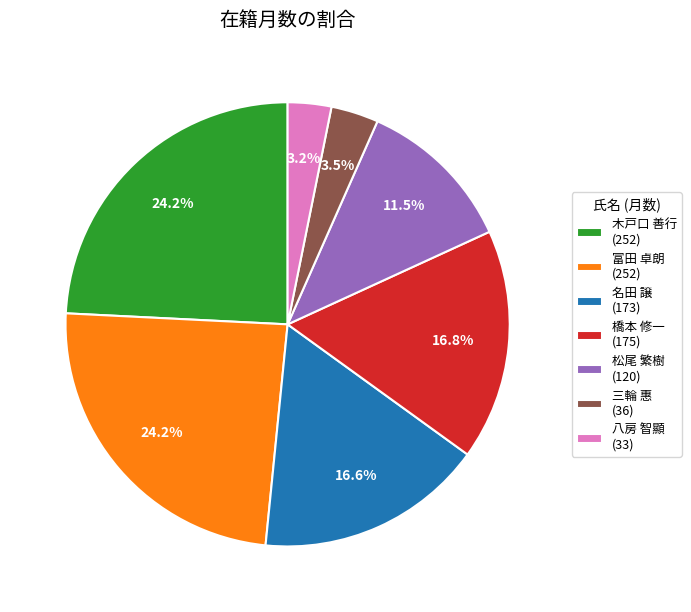

Which has a higher value, 名田 譲 or 八房 智顯?

名田 譲